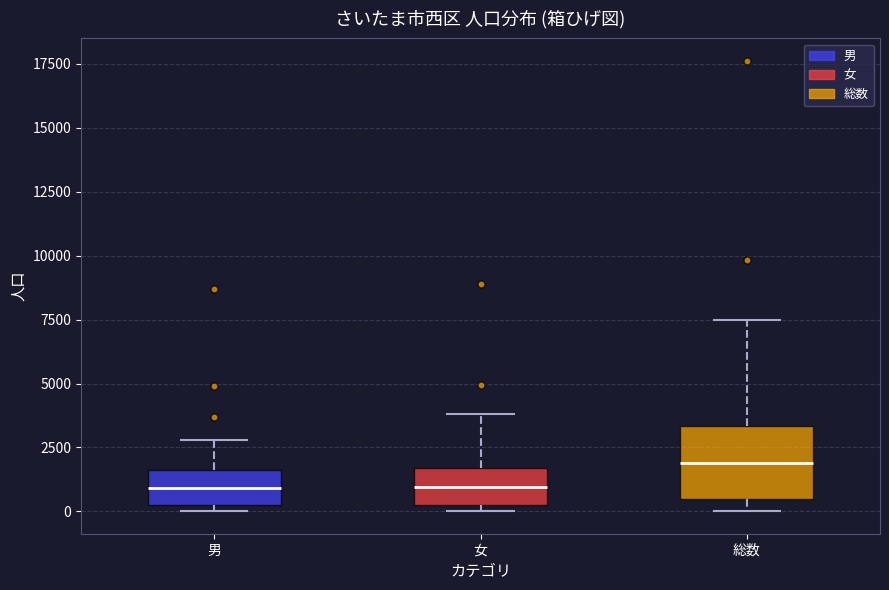

Where is the lower edge of the box for 総数 on the y-axis? The values are not printed on the chart, so give them approximately, as read against the axis.

500